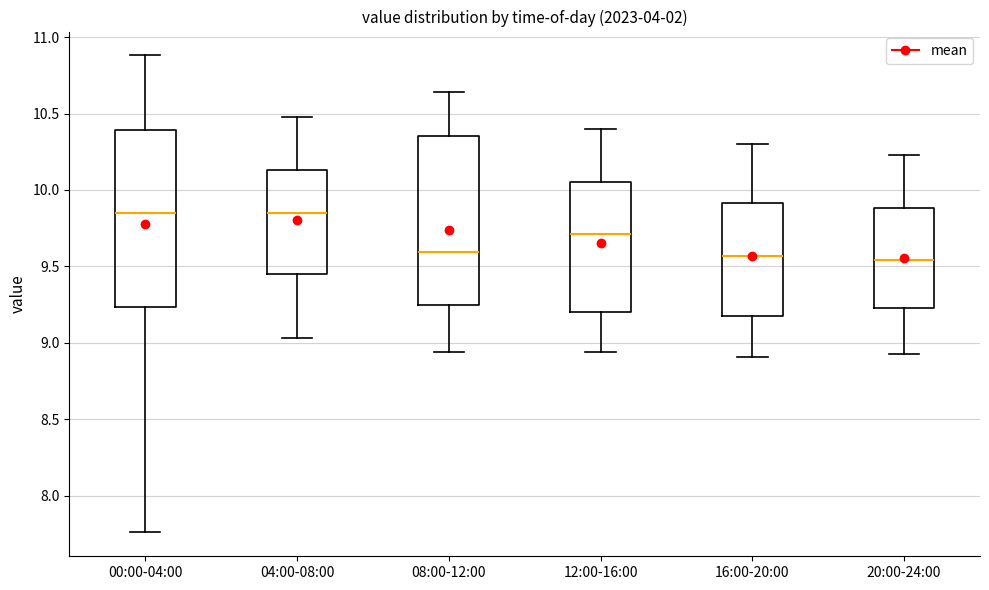

Where does the lower whisker of the box for 12:00-16:00 end on the y-axis? The values are not printed on the chart, so give them approximately, as read against the axis.

8.95